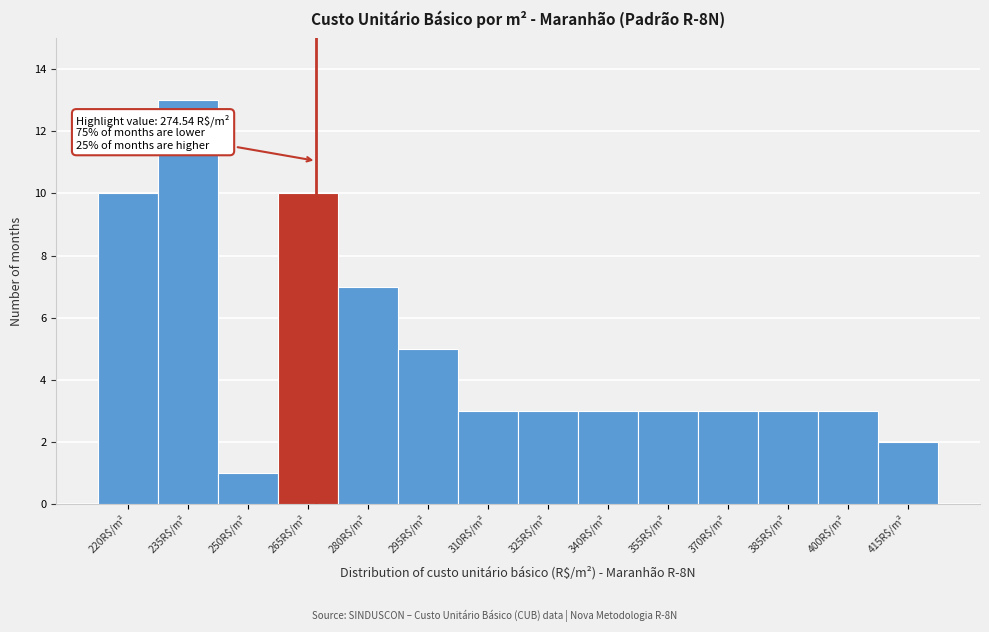

Reading left to right, transcribe all the data shown in this chart.

10	13	1	10	7	5	3	3	3	3	3	3	3	2